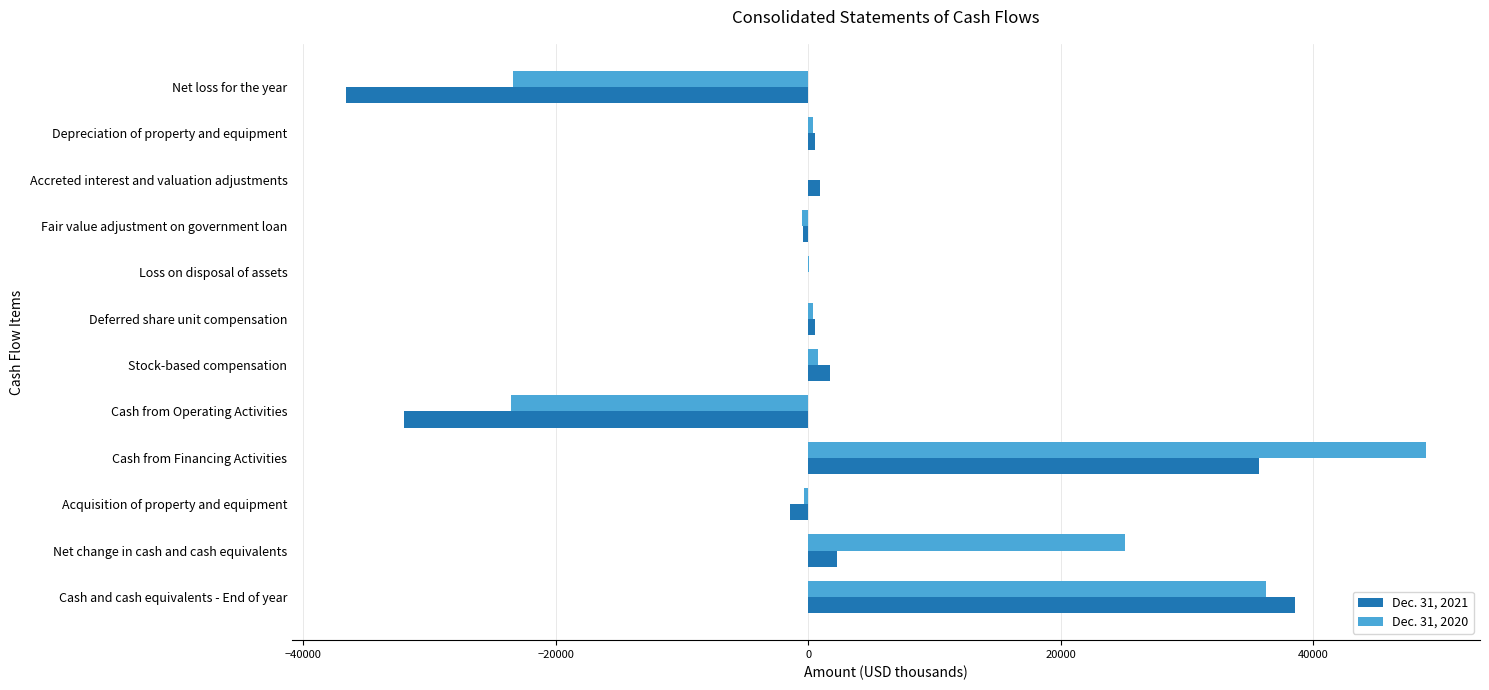

True or false: Dec. 31, 2020 has a value of 25094 at Net change in cash and cash equivalents.

True